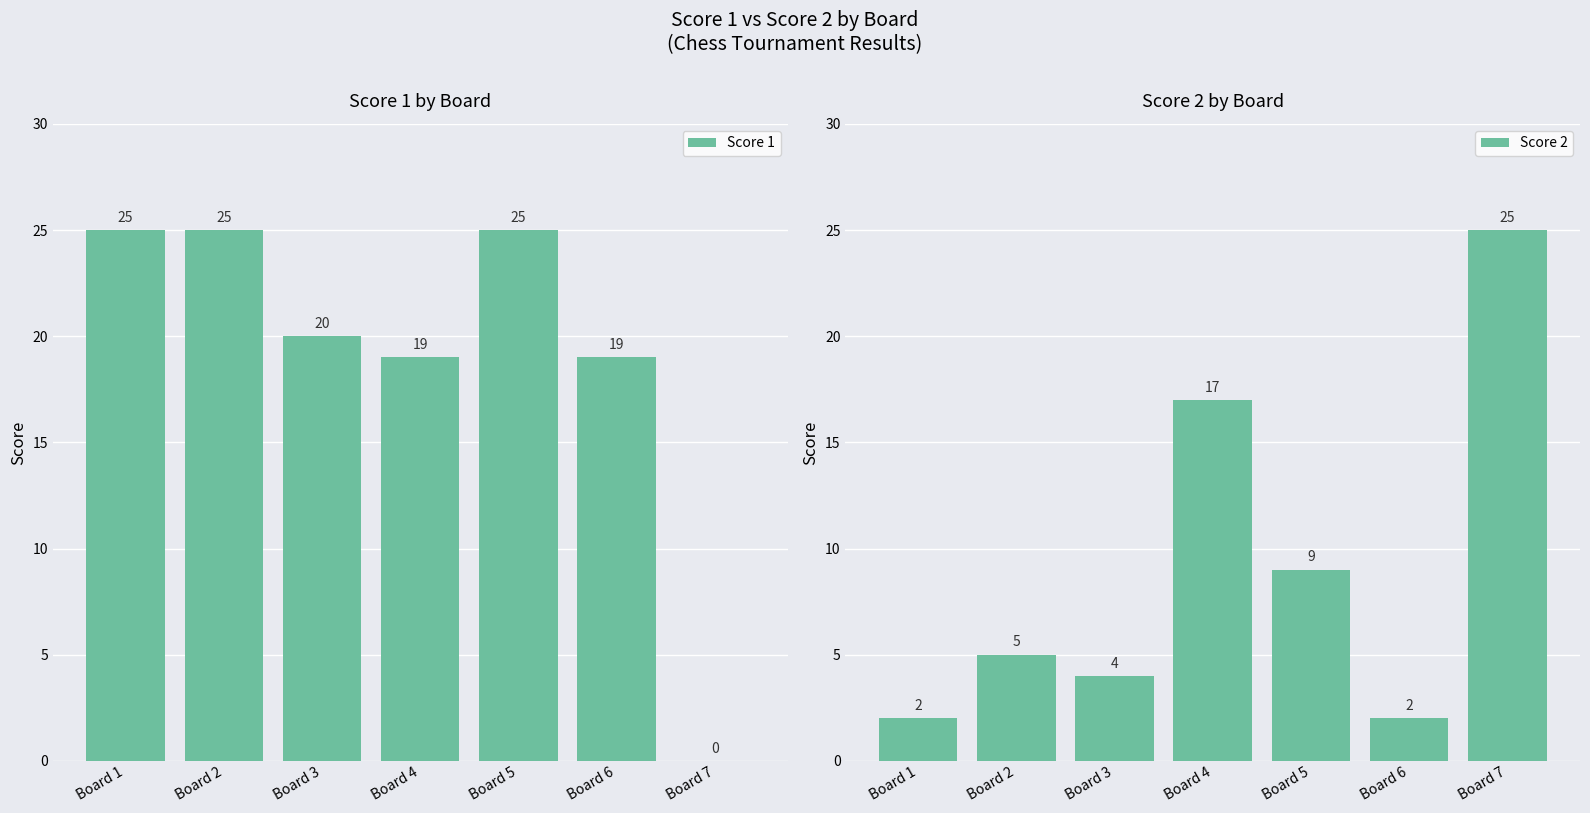

Rank the series by their average value, from lowest to highest.

Score 2, Score 1